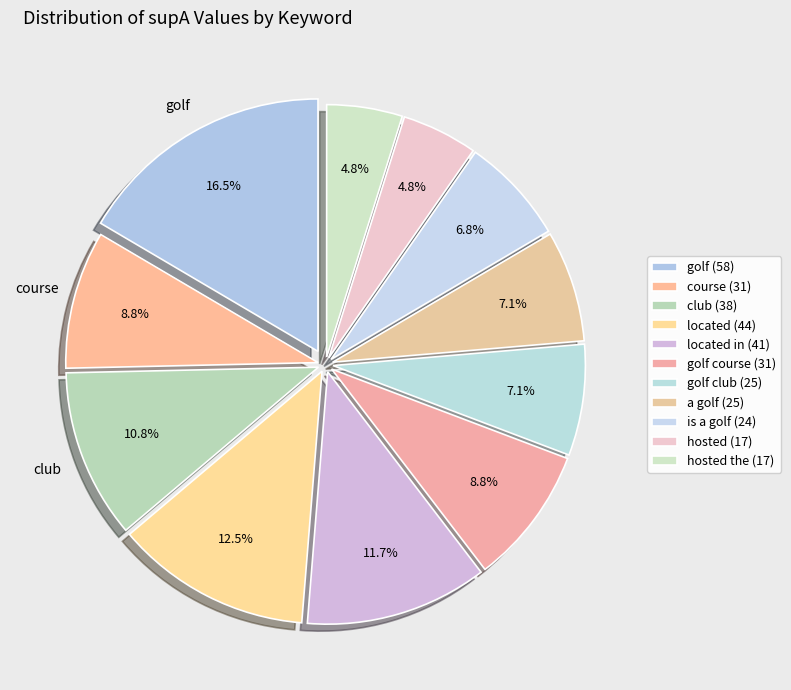

How many segments does this pie chart have?

11